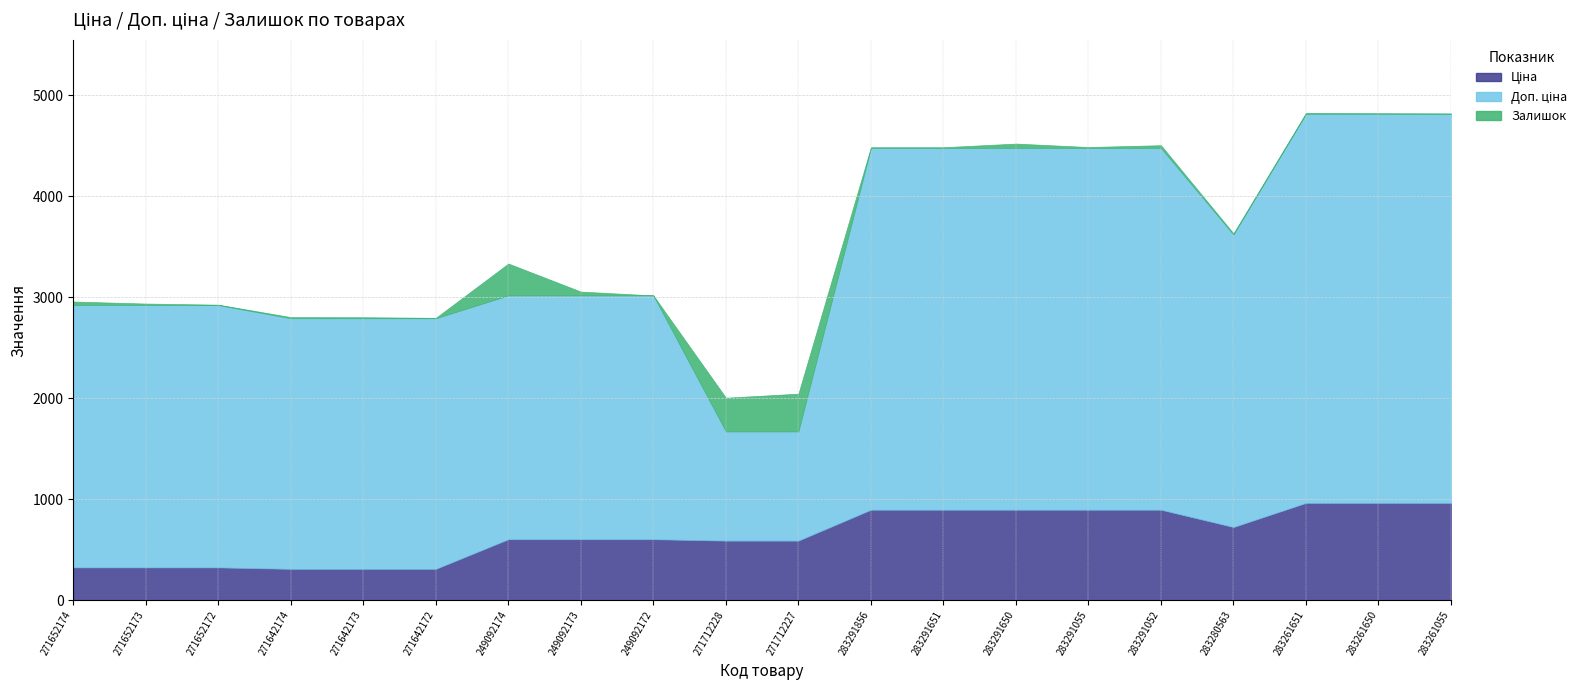

At which label is Залишок closest to 187?

249092174